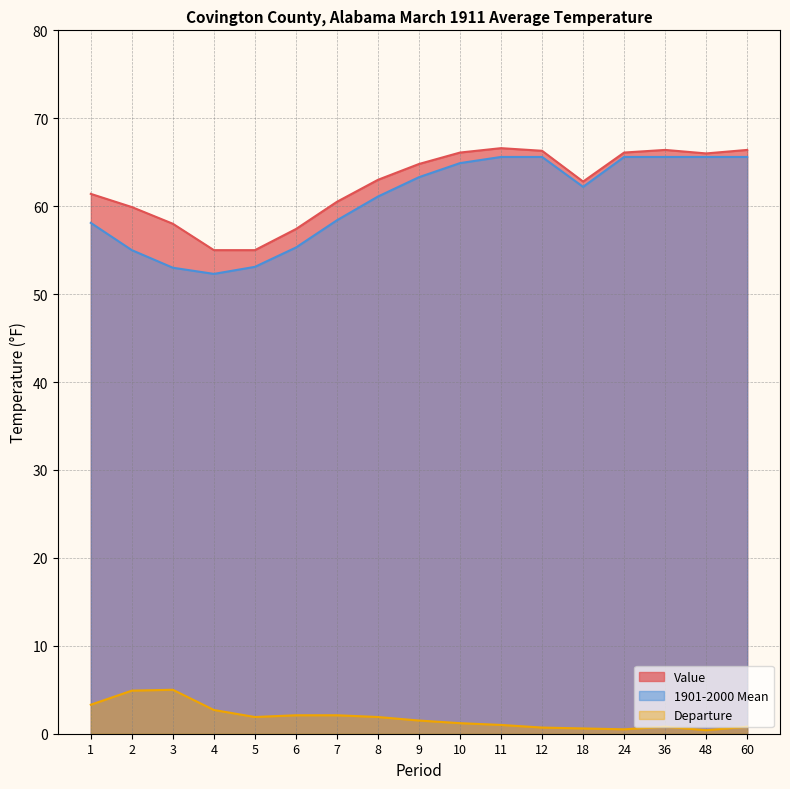

What is the difference between the second highest and minimum values in the Departure series?

4.5